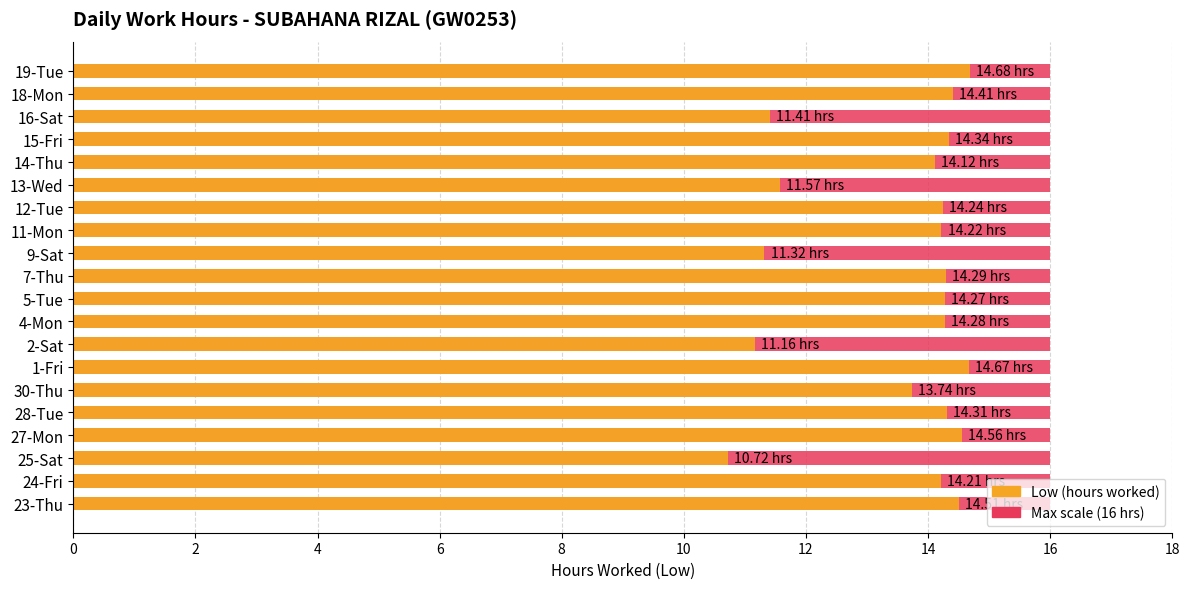

True or false: Low (hours worked) has a value of 2.9 at 25-Sat.

False